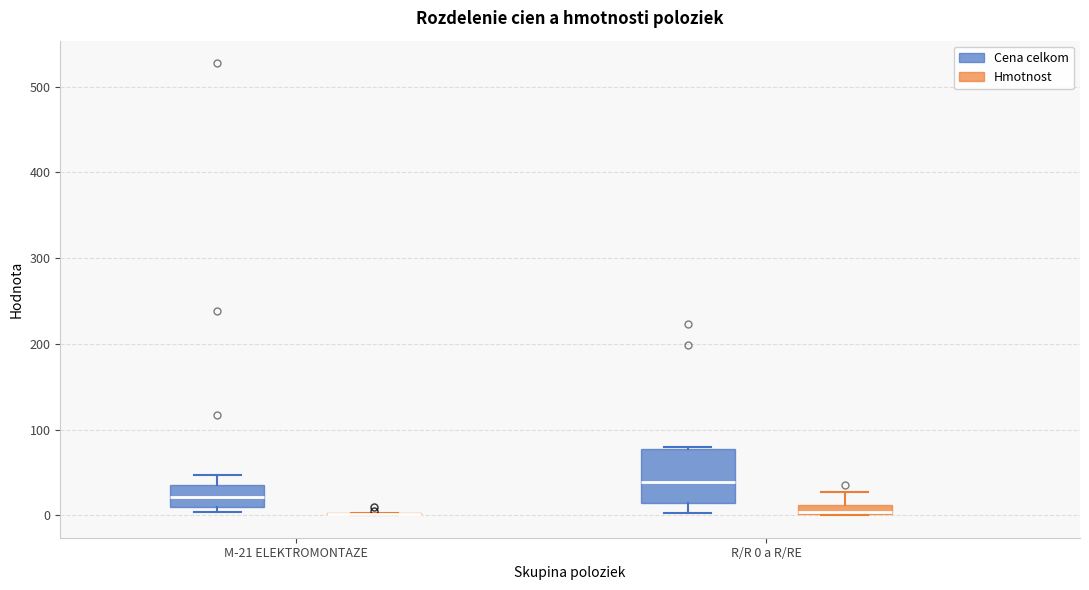

Where is the lower edge of the box for R/R 0 a R/RE (Cena celkom) on the y-axis? The values are not printed on the chart, so give them approximately, as read against the axis.

10